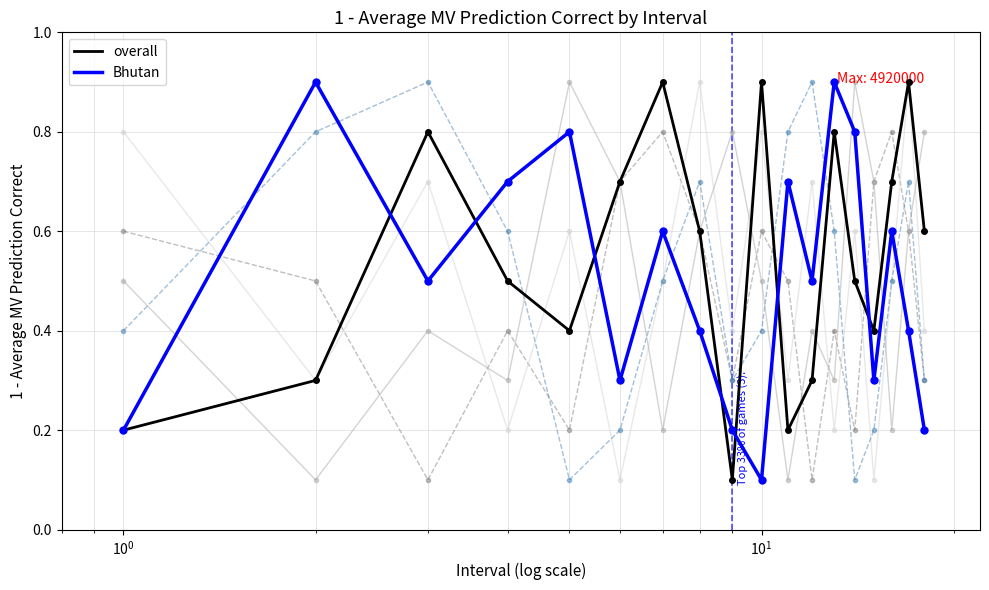

What is the maximum value shown in the chart?

0.9